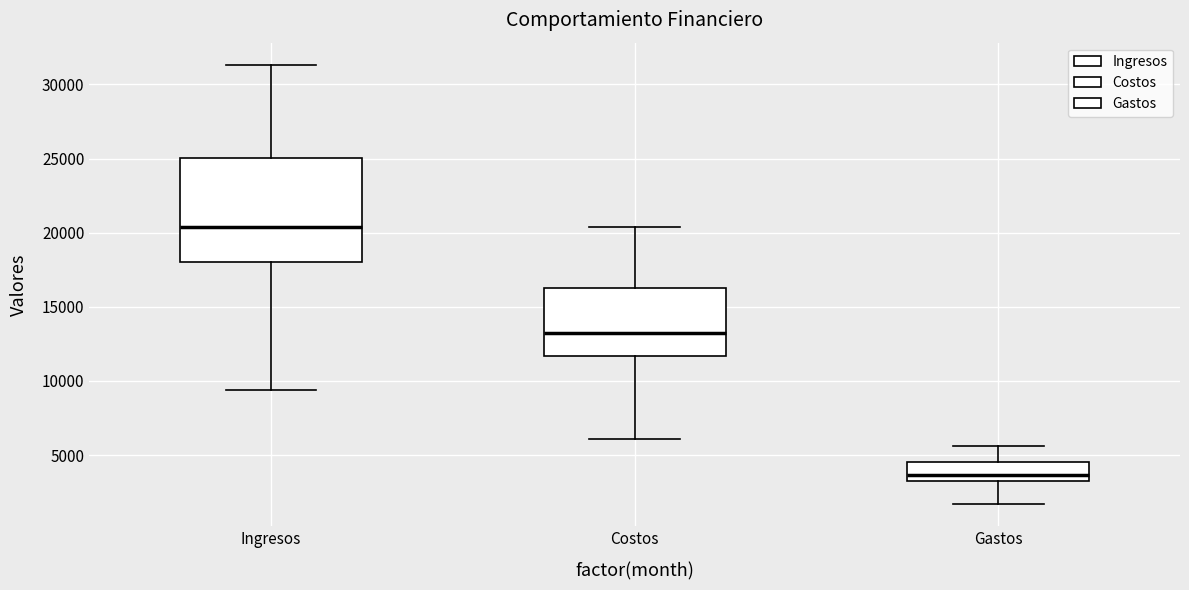

Reading left to right, transcribe this box plot: for each box, give where its median line is, the range the box spans, and where its two whiskers end, as read against the y-axis. The values are not printed on the chart, so give them approximately, as read against the axis.

Ingresos: median 20500, box 18000 to 25000, whiskers 9500 to 31500
Costos: median 13000, box 11500 to 16500, whiskers 6000 to 20500
Gastos: median 3500, box 3000 to 4500, whiskers 1500 to 5500